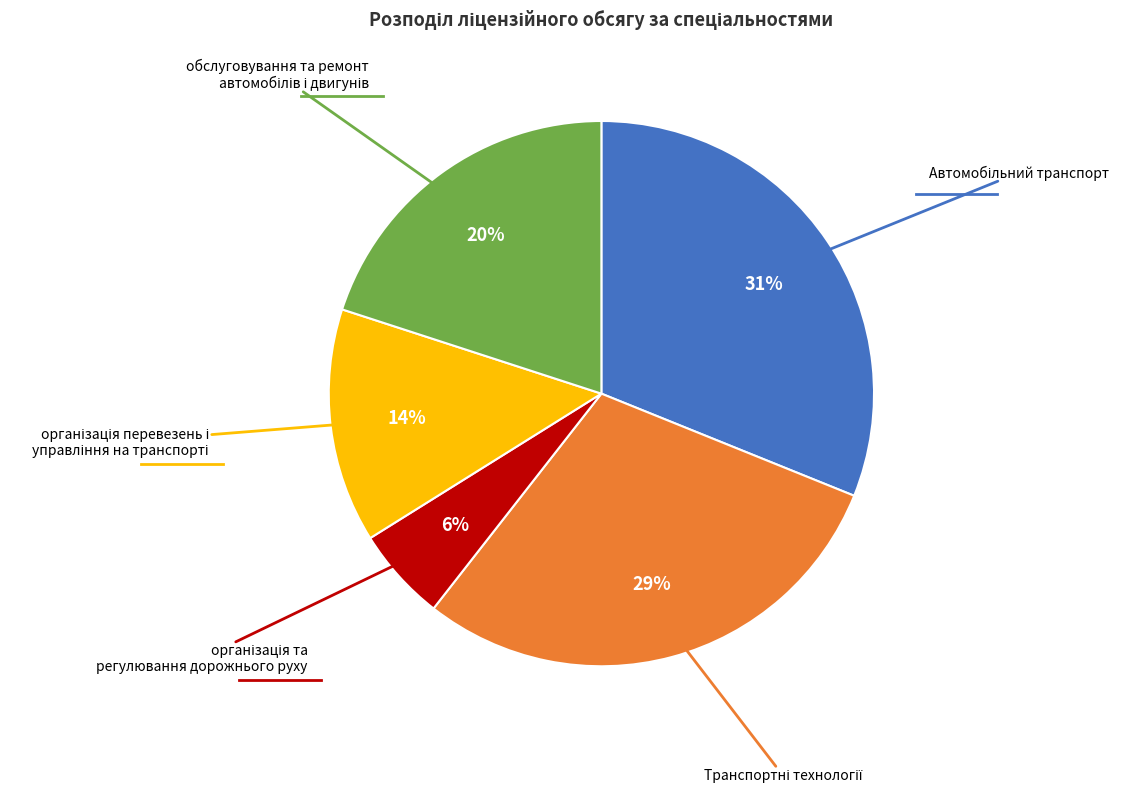

Is there any slice that represents more than half of the pie?

No